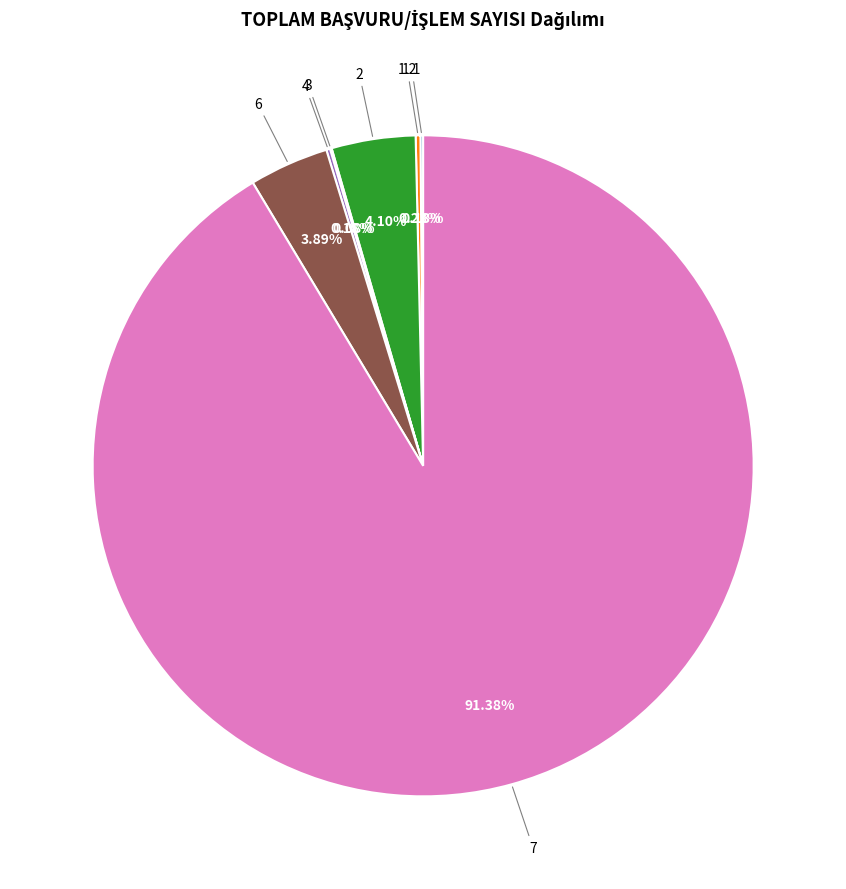

How much of the chart is everything except 6?

96.1%